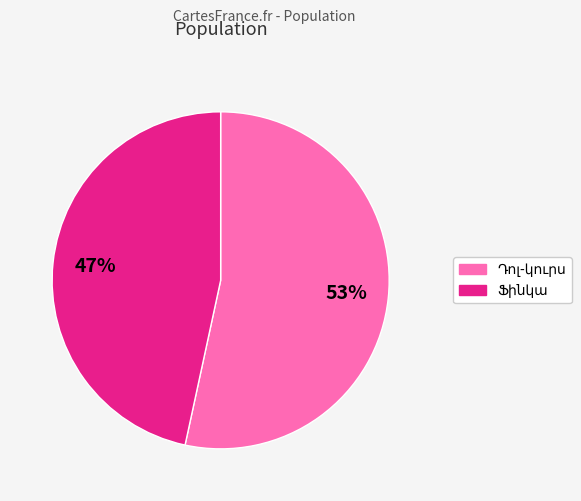

To the nearest percent, what is the average slice percentage?

50%